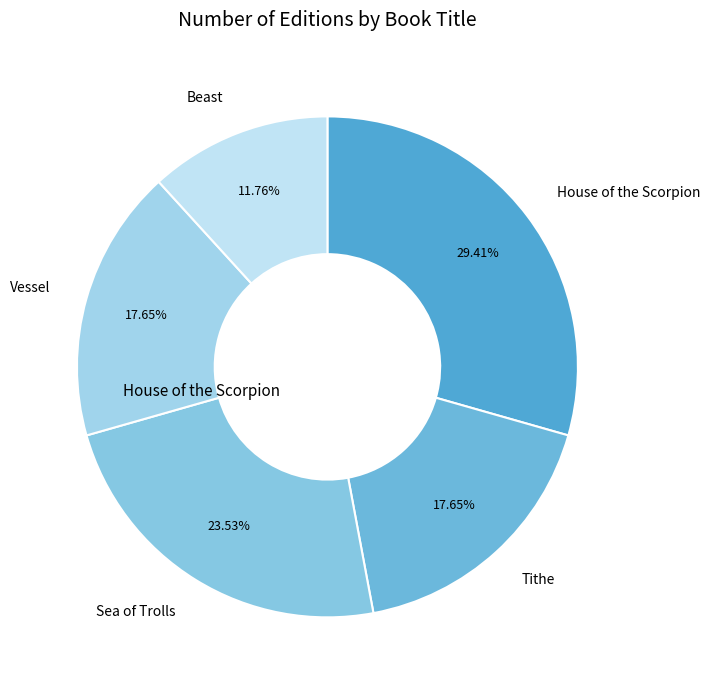

How many slices are in this pie chart?

5